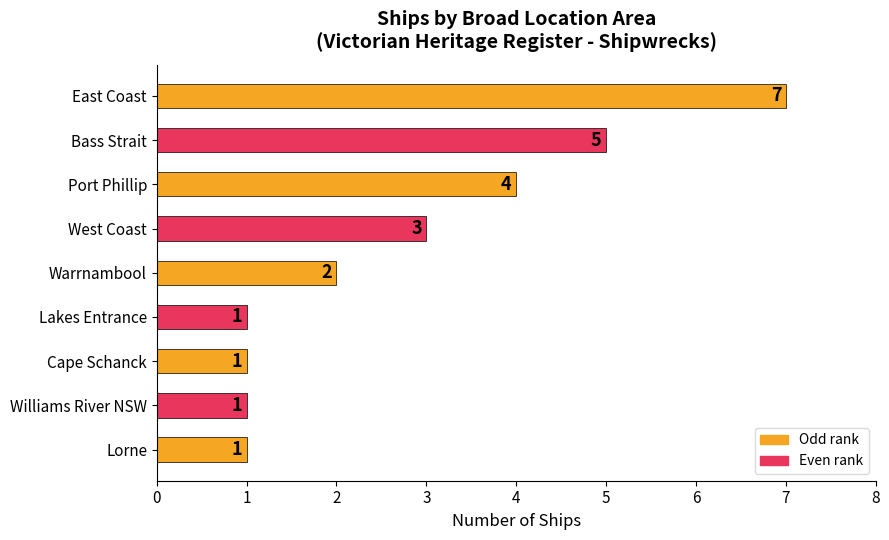

Reading bottom to top, extract all data points from this chart.

Lorne=1	Williams River NSW=1	Cape Schanck=1	Lakes Entrance=1	Warrnambool=2	West Coast=3	Port Phillip=4	Bass Strait=5	East Coast=7